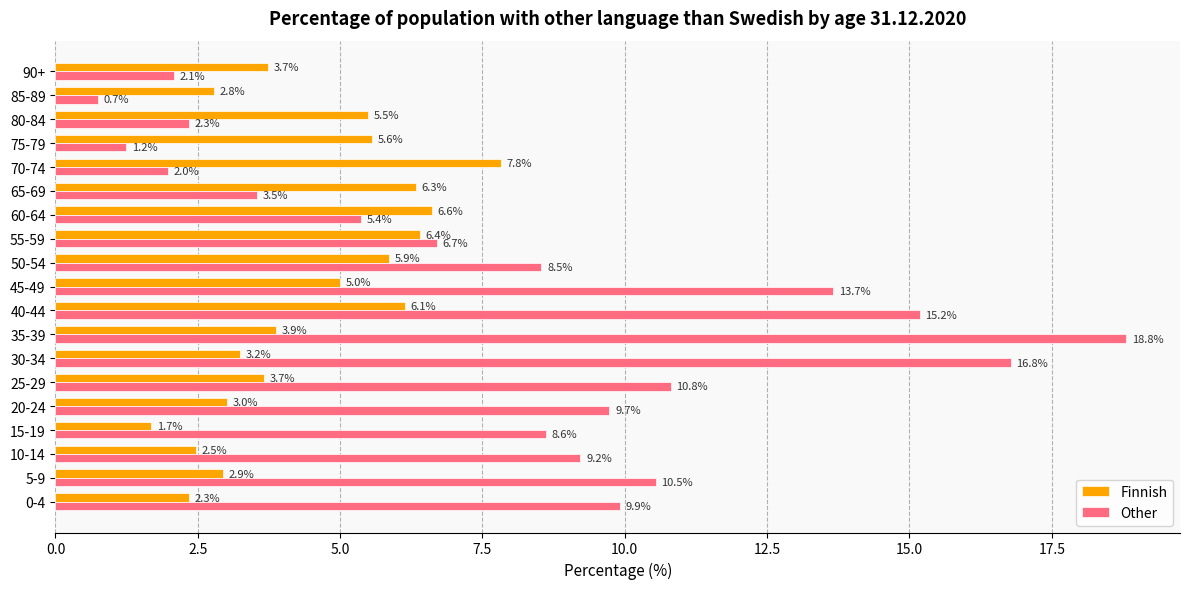

What are all the series names shown in the legend?

Finnish, Other